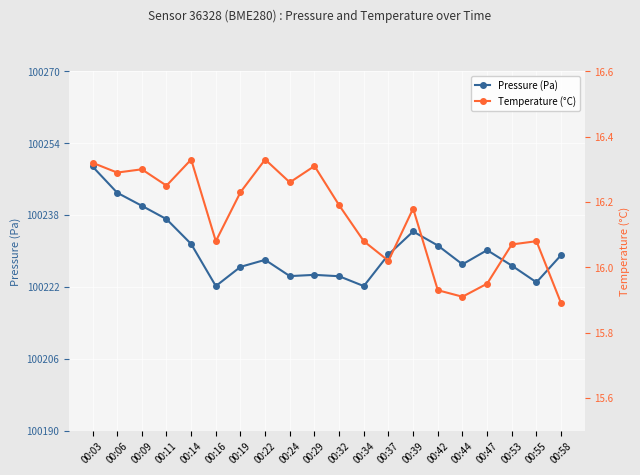

Which category has the highest value in the Temperature (°C) series?

00:14